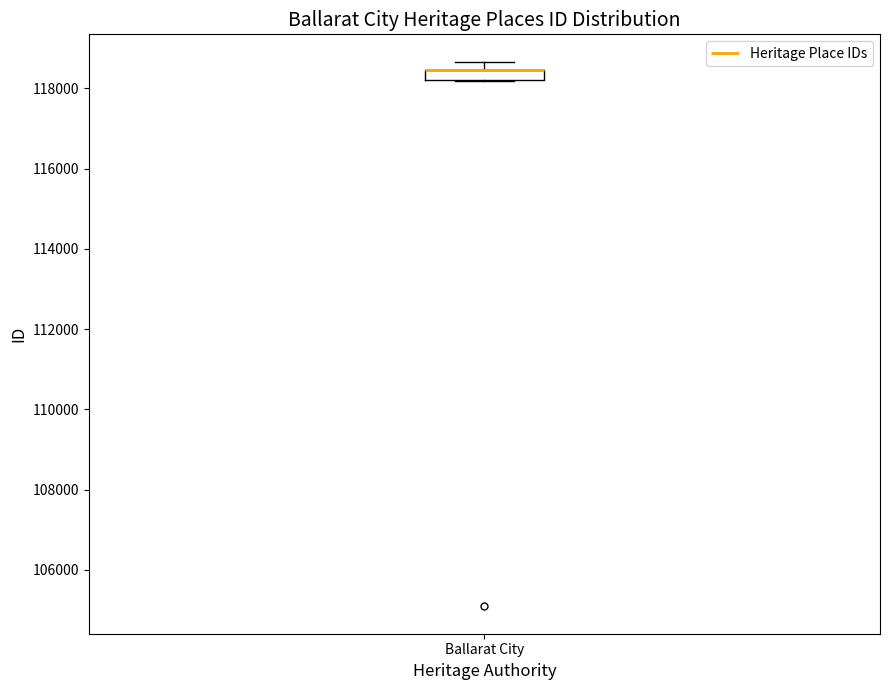

Where is the lower edge of the box for Ballarat City on the y-axis? The values are not printed on the chart, so give them approximately, as read against the axis.

118200